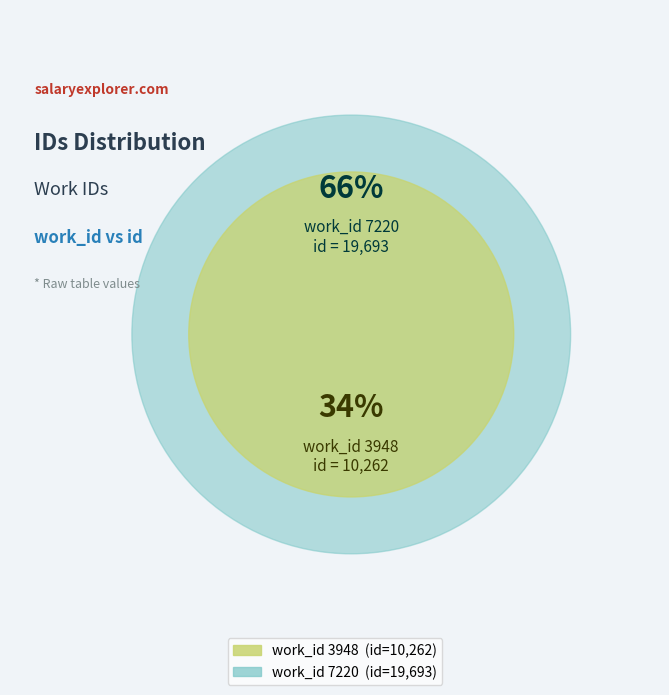

What is the ratio of the value at 7220 to the value at 3948?

1.9